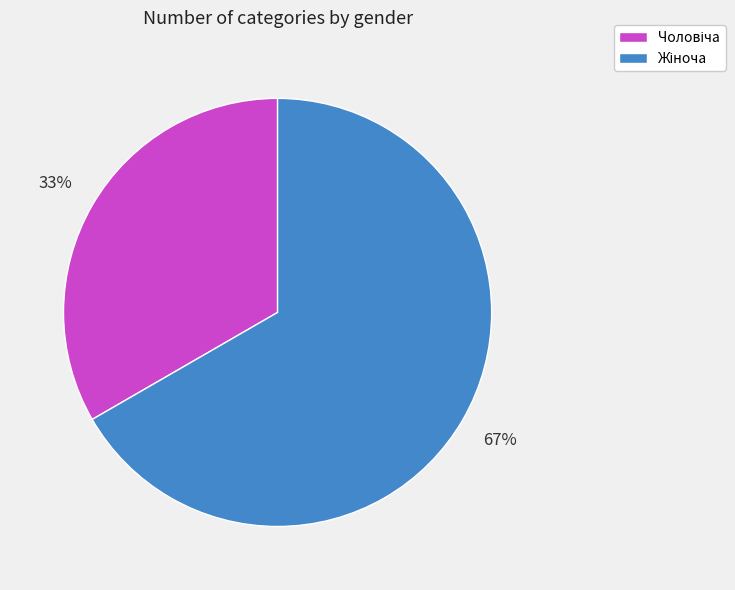

Is there any slice that represents more than half of the pie?

Yes